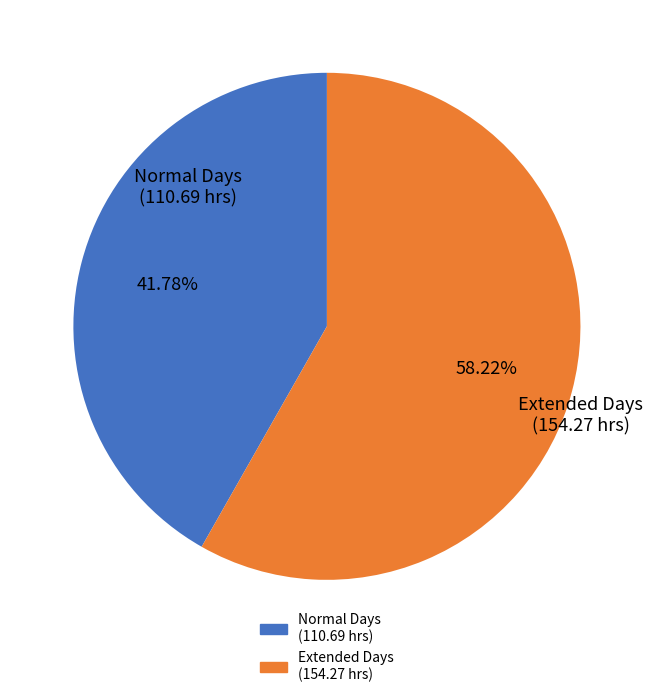

Is there a majority slice in this chart?

Yes